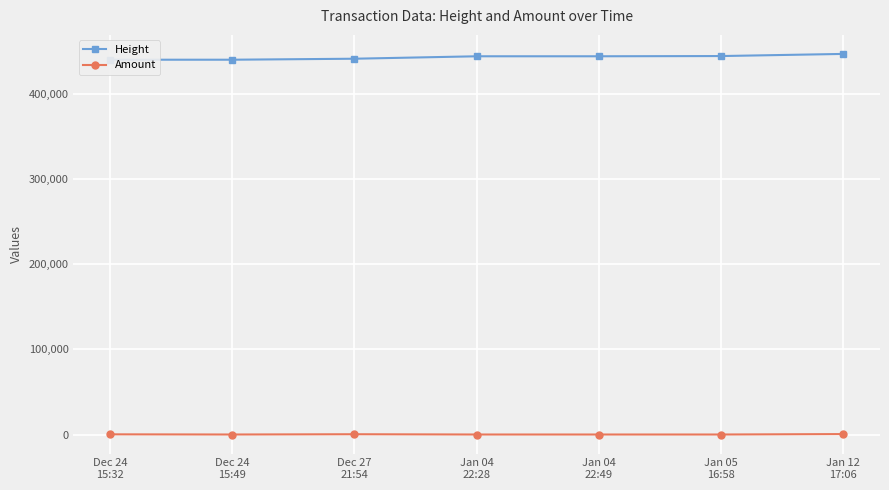

Which has a higher value, Jan 05
16:58 or Dec 27
21:54?

Jan 05
16:58